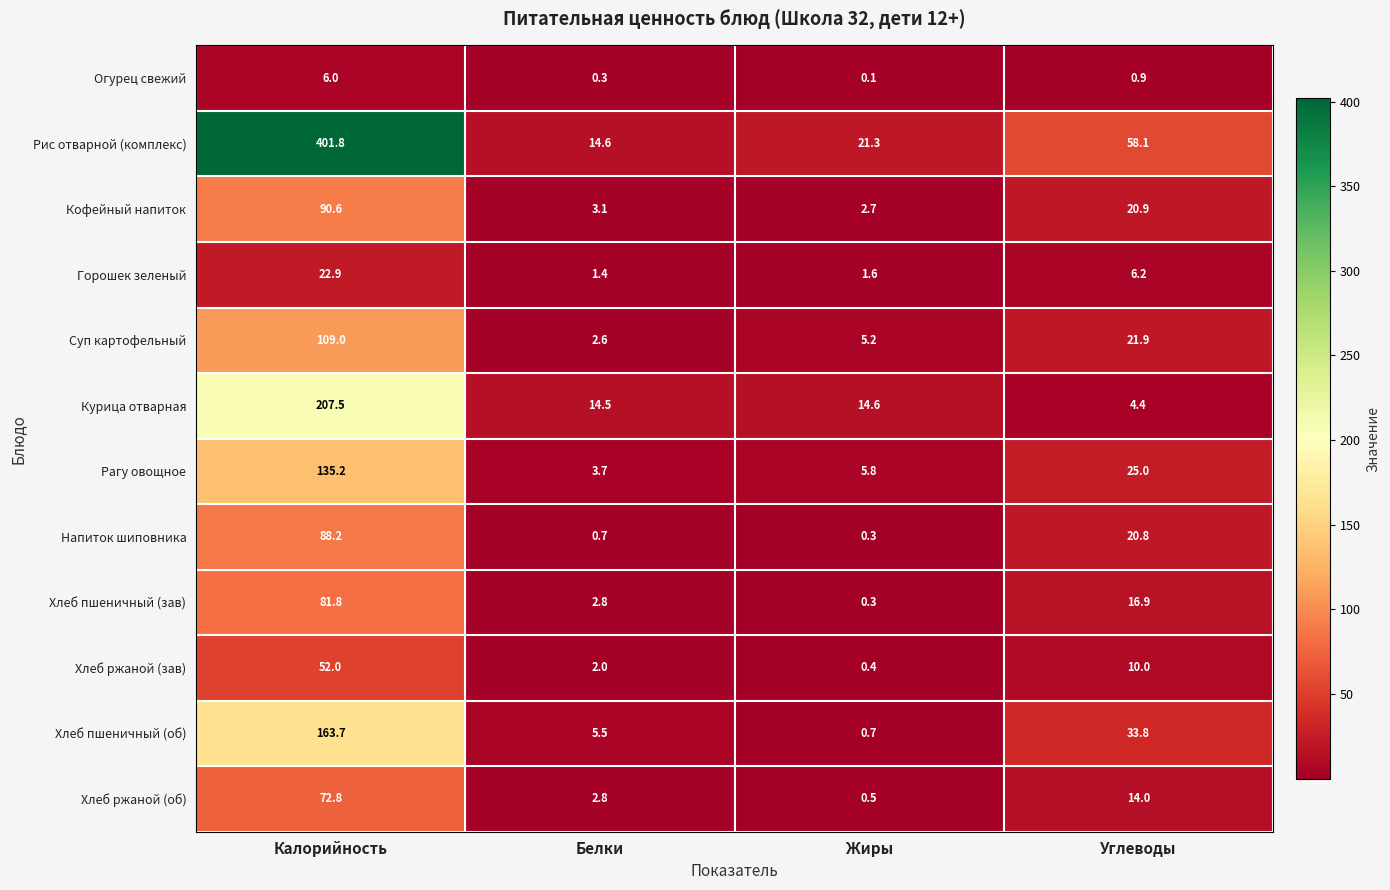

At how many categories does at least one series exceed 221?

1